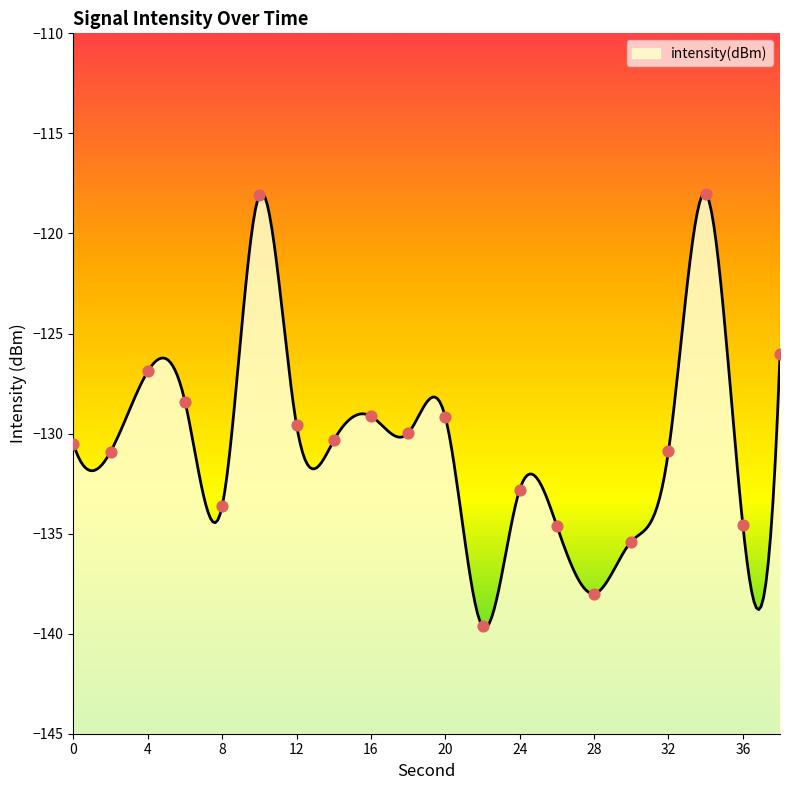

Which has a higher value, 10 or 18?

10